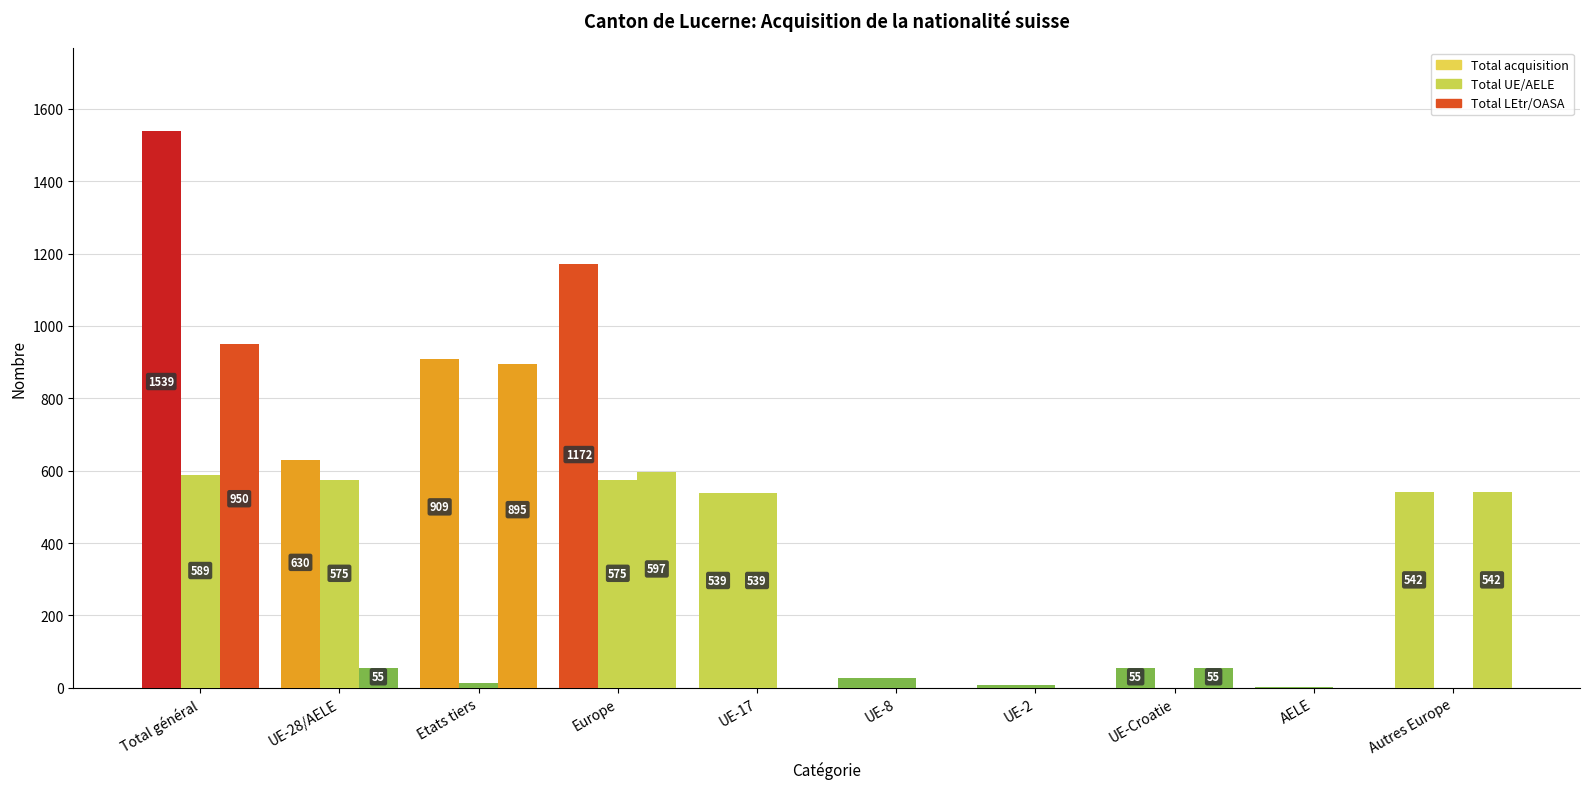

Which has a higher value, Europe or Etats tiers?

Europe